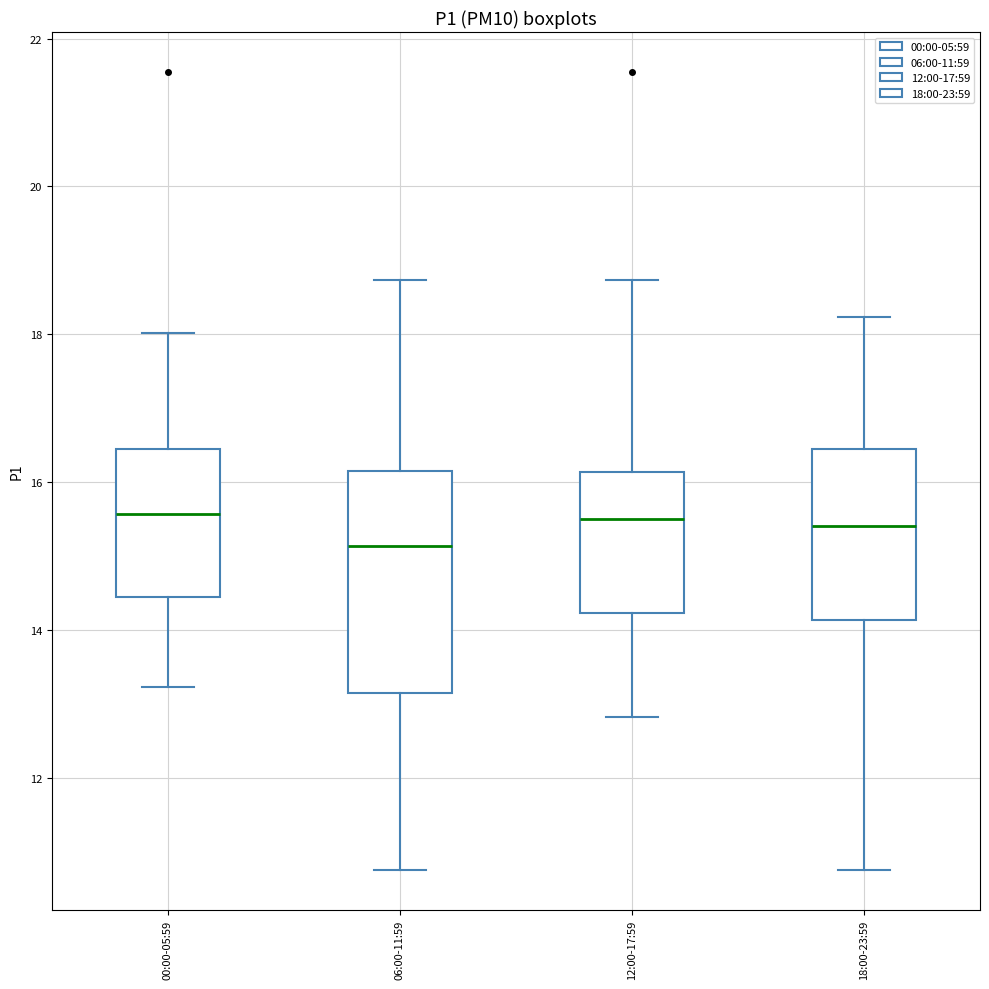

Comparing the boxes themselves (not the whiskers), which one is the tallest?

06:00-11:59